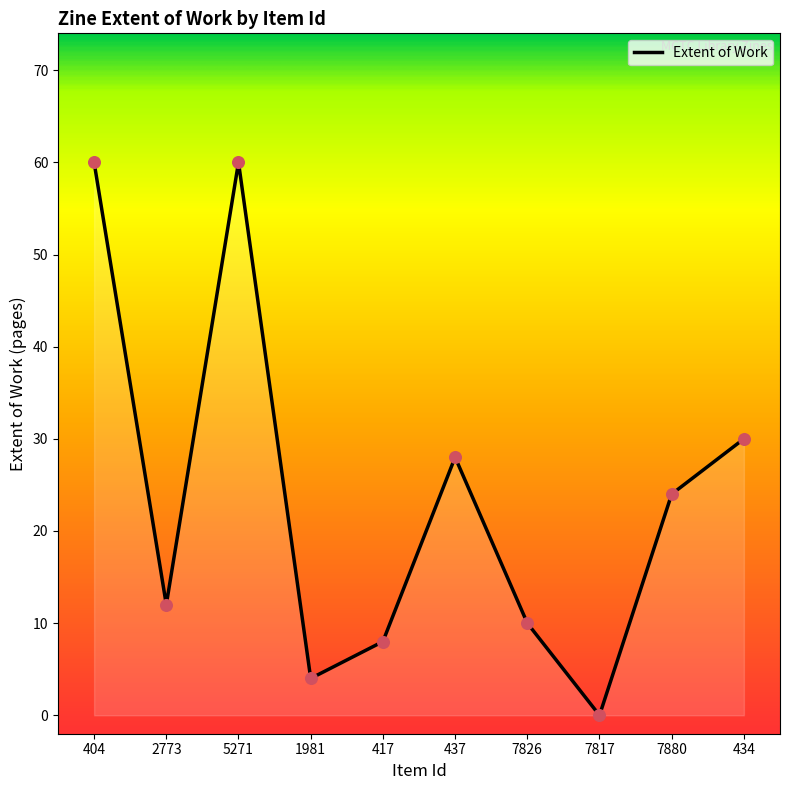

Which has a higher value, 7880 or 417?

7880